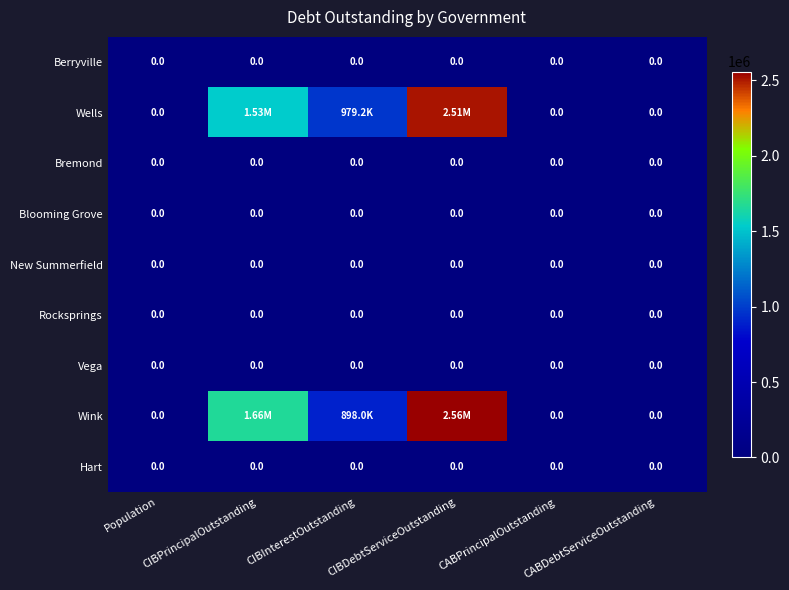

List the labels in order of Blooming Grove value, largest first.

Population, CIBPrincipalOutstanding, CIBInterestOutstanding, CIBDebtServiceOutstanding, CABPrincipalOutstanding, CABDebtServiceOutstanding